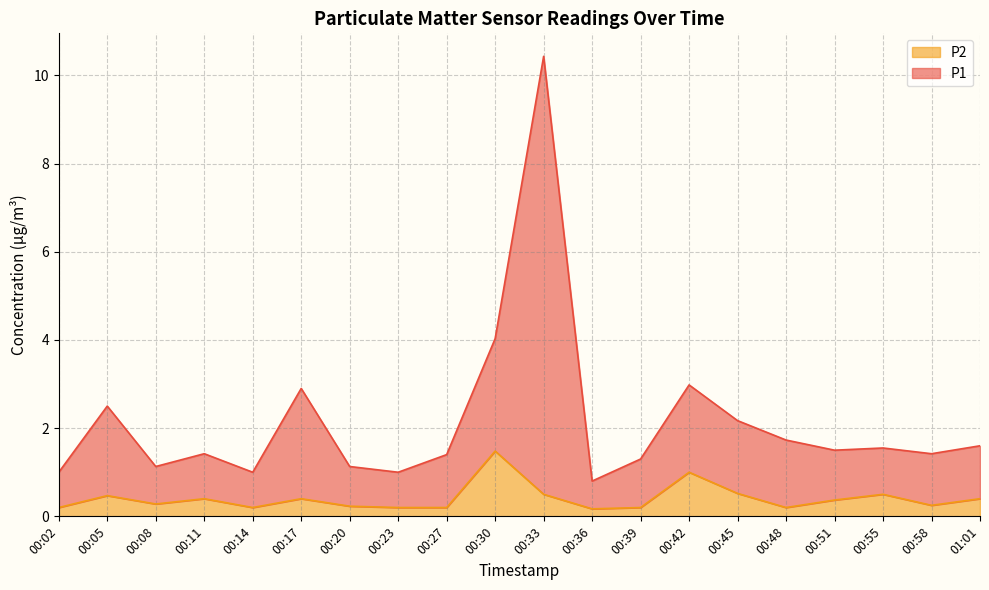

List the series in order of their overall mean, lowest first.

P2, P1